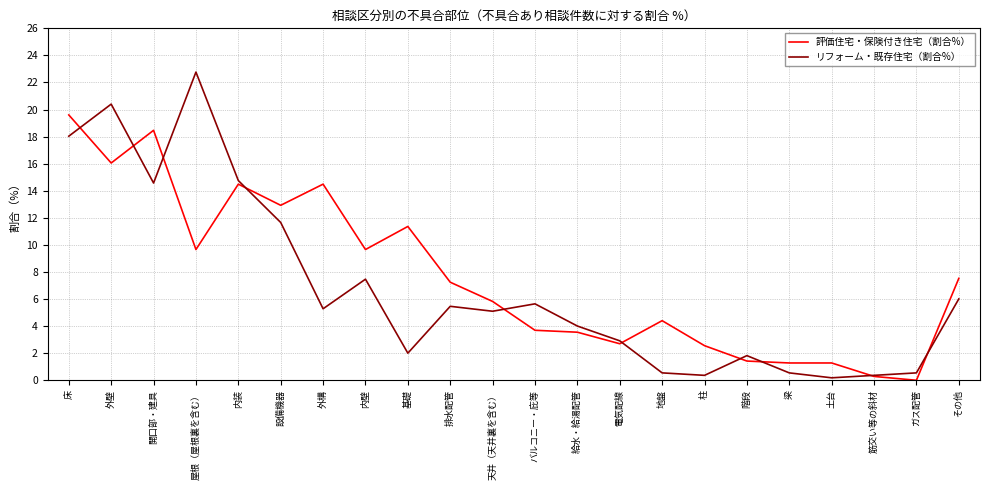

What is the total value across all series at 地盤?

4.9